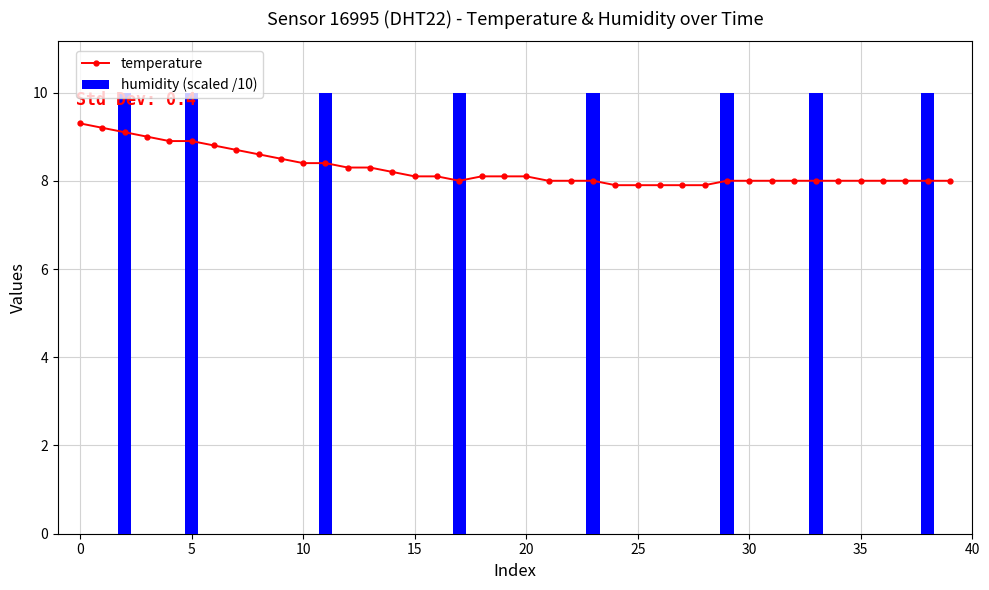

What is the approximate value at 00:04?

9.2